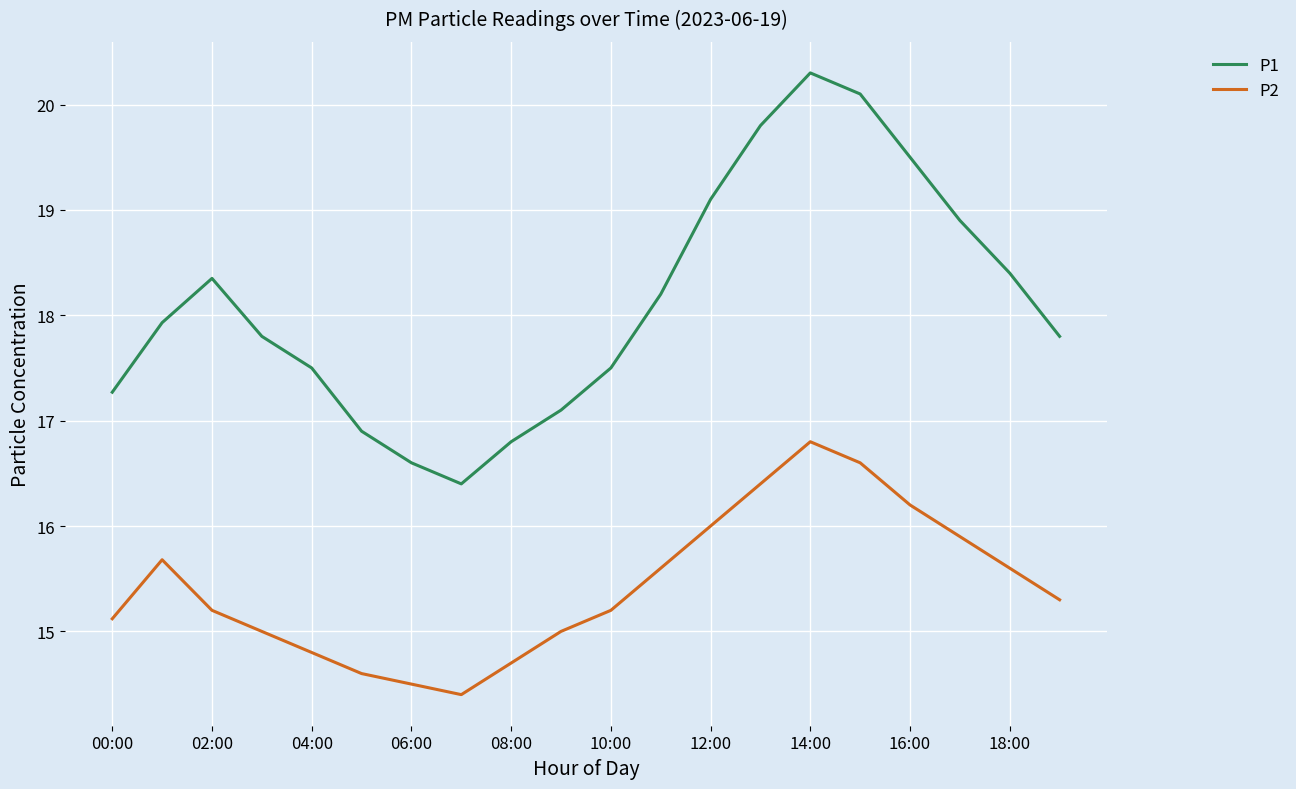

How many interior local valleys does the P1 series have?

1